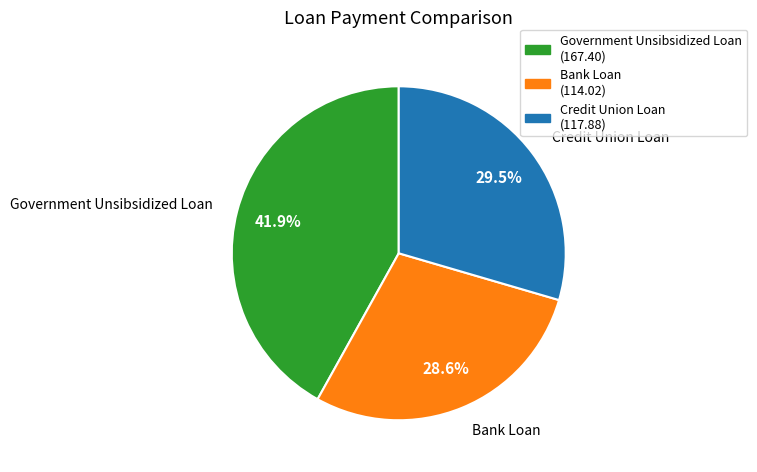

Rank the categories by value from lowest to highest.

Bank Loan, Credit Union Loan, Government Unsibsidized Loan